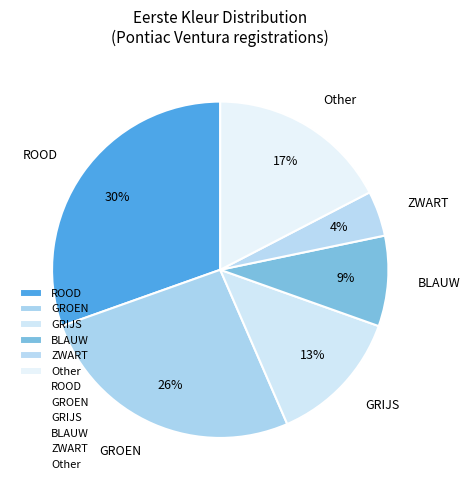

To the nearest percent, what is the combined percentage of GROEN and ROOD?

57%